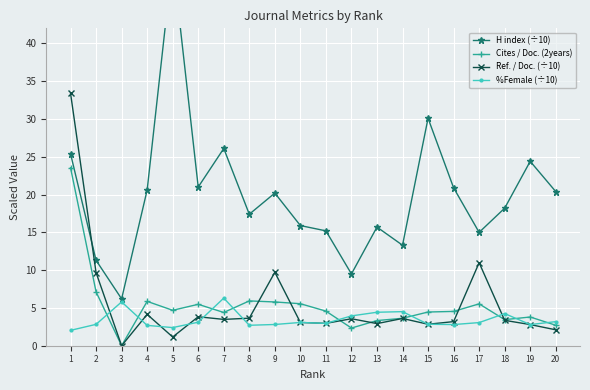

List the labels in order of Ref. / Doc. (÷10) value, largest first.

1, 17, 9, 2, 4, 6, 8, 14, 12, 7, 18, 16, 10, 11, 13, 15, 19, 20, 5, 3